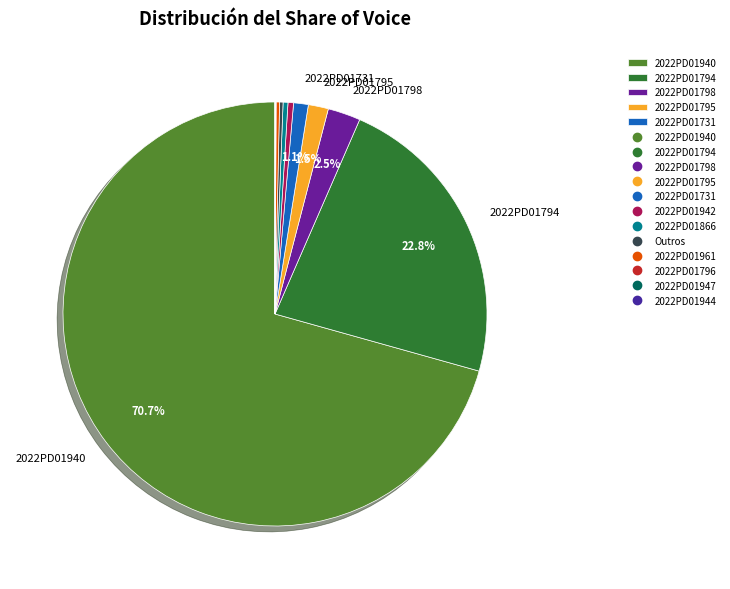

Count the number of slices in the pie.

12